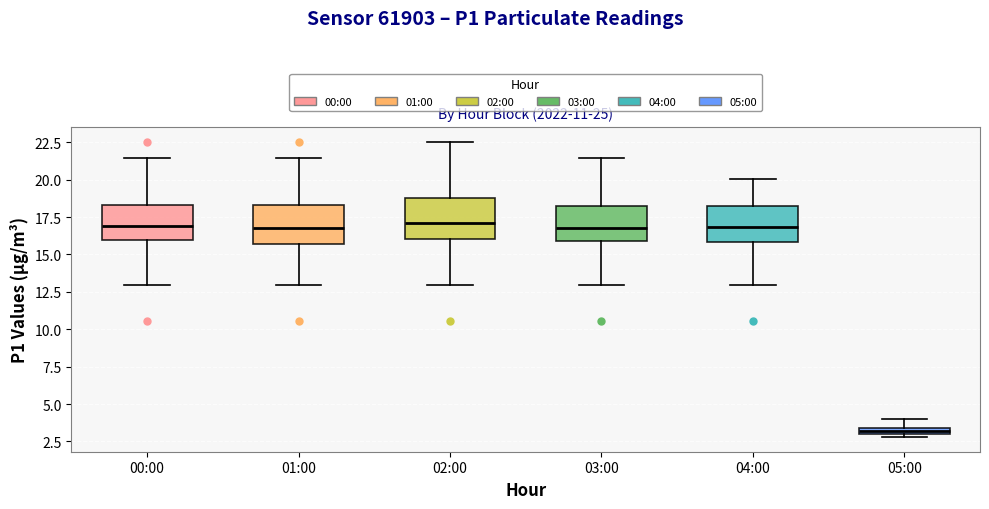

Which box has the lowest median line?

05:00